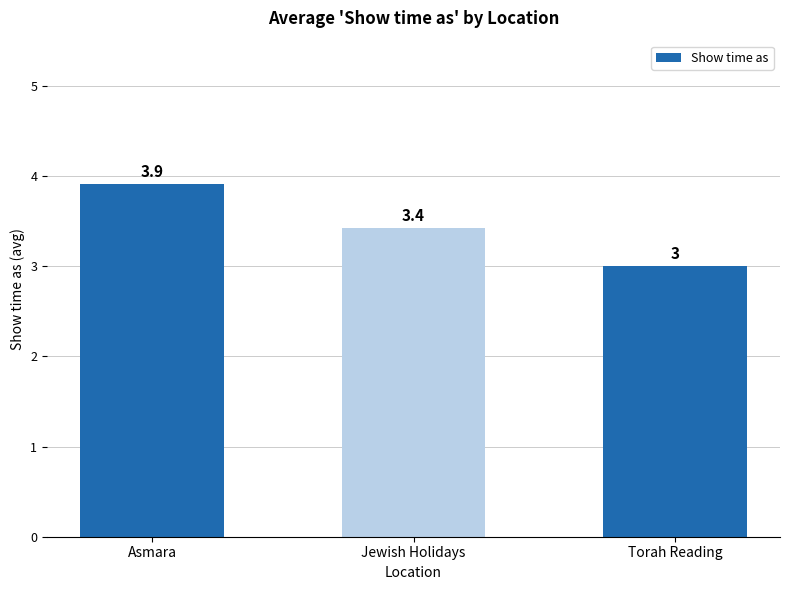

Count the number of categories in the chart.

3